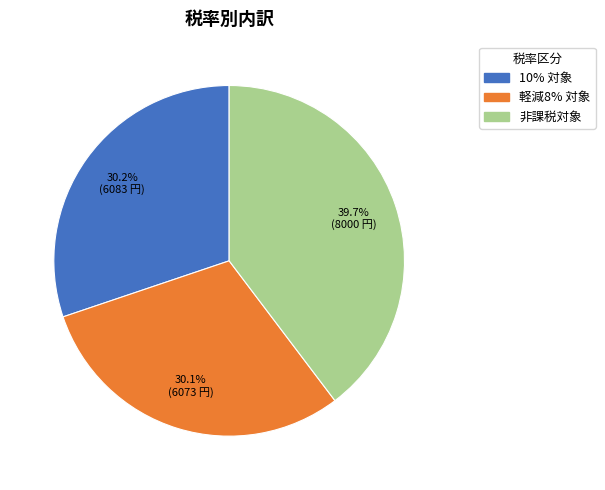

Approximately how many times larger is the value at 軽減8% 対象 compared to 10% 対象?

1.0